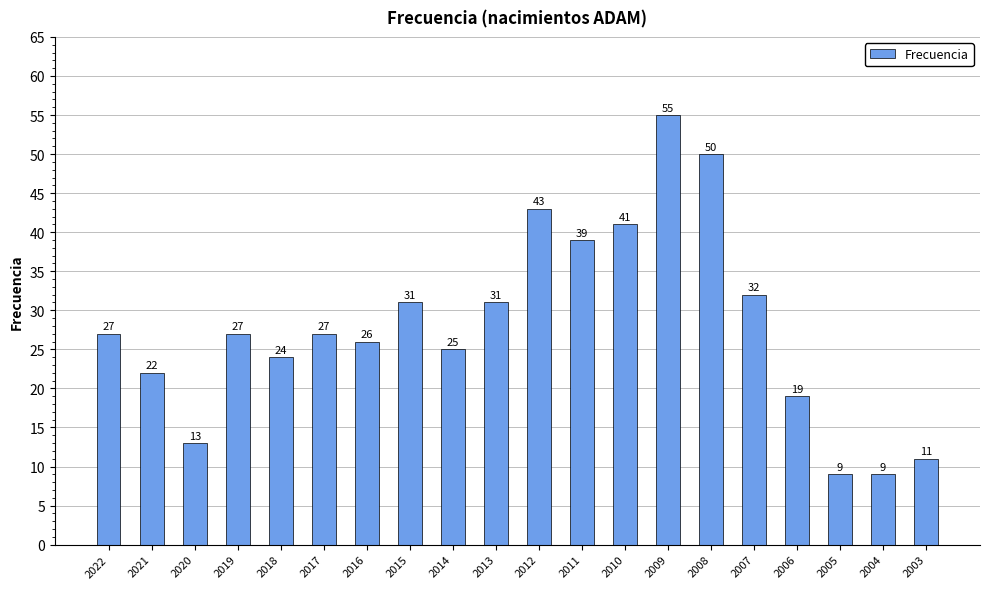

Between 2022 and 2014, which is larger?

2022